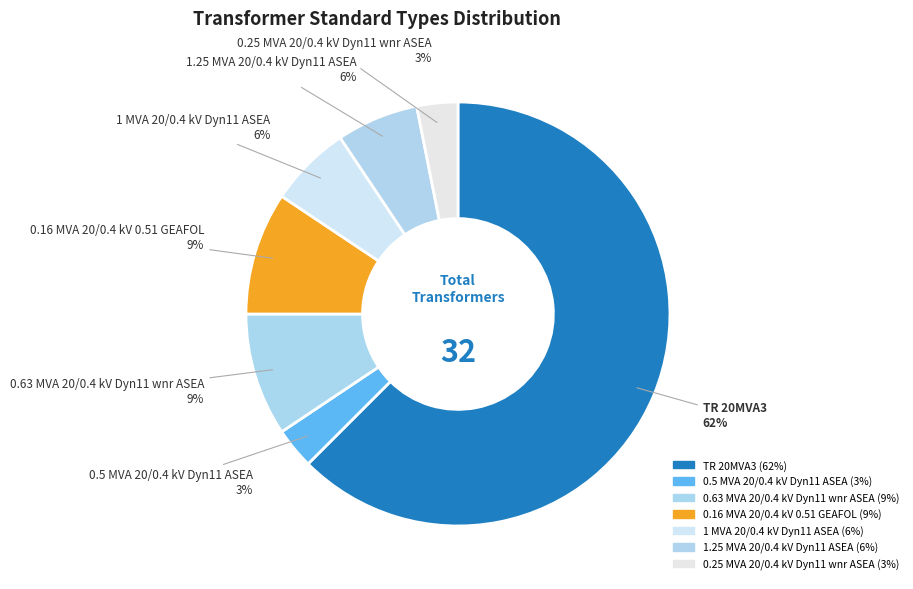

What is the ratio of the value at 0.5 MVA 20/0.4 kV Dyn11 ASEA to the value at 1 MVA 20/0.4 kV Dyn11 ASEA?

0.5